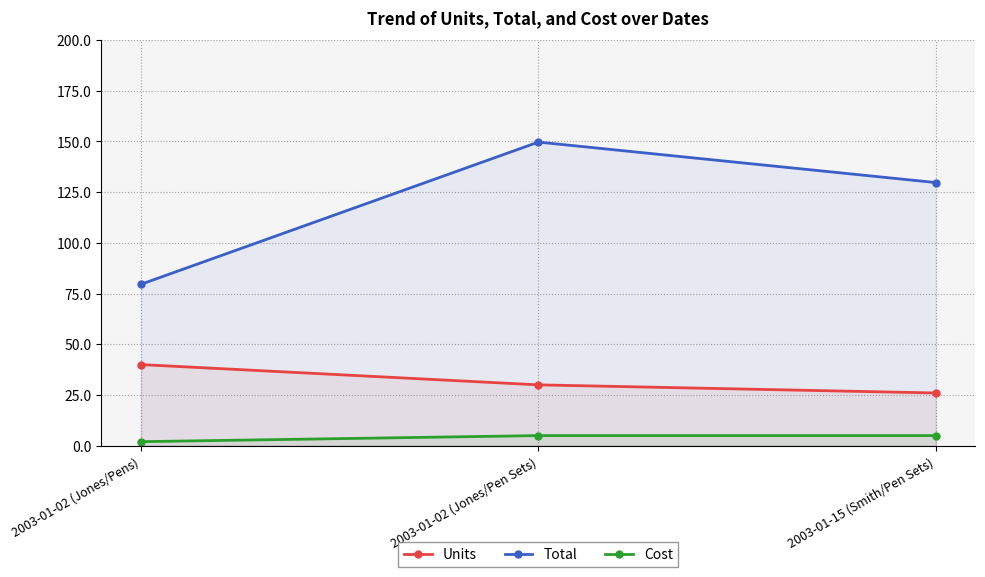

What is the approximate value of Cost at 2003-01-15 (Smith/Pen Sets)?

5.0